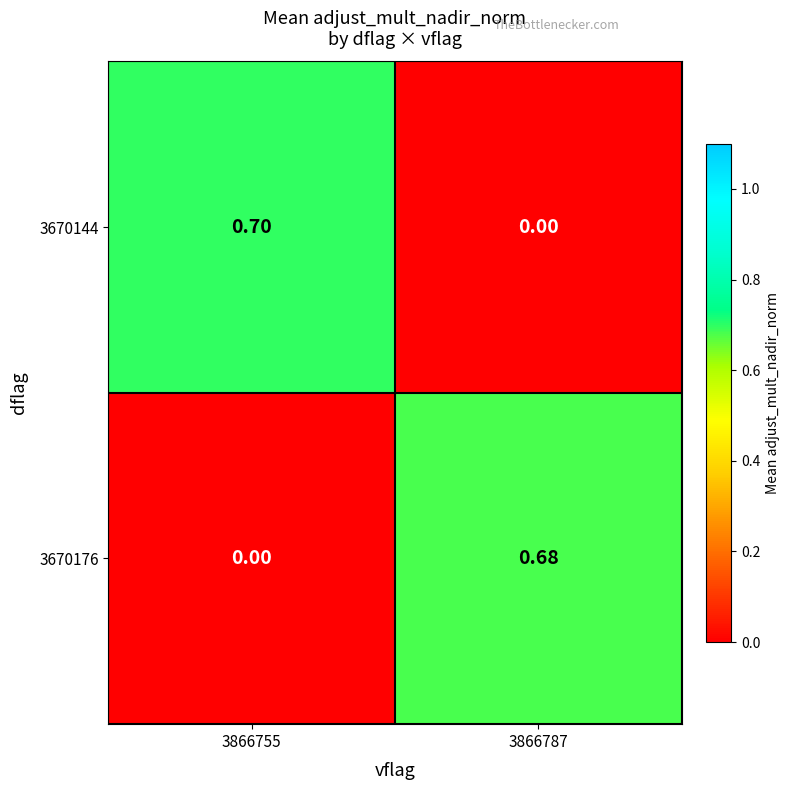

Is the value of 3670176 at 3866787 greater than the value of 3670144 at 3866787?

Yes